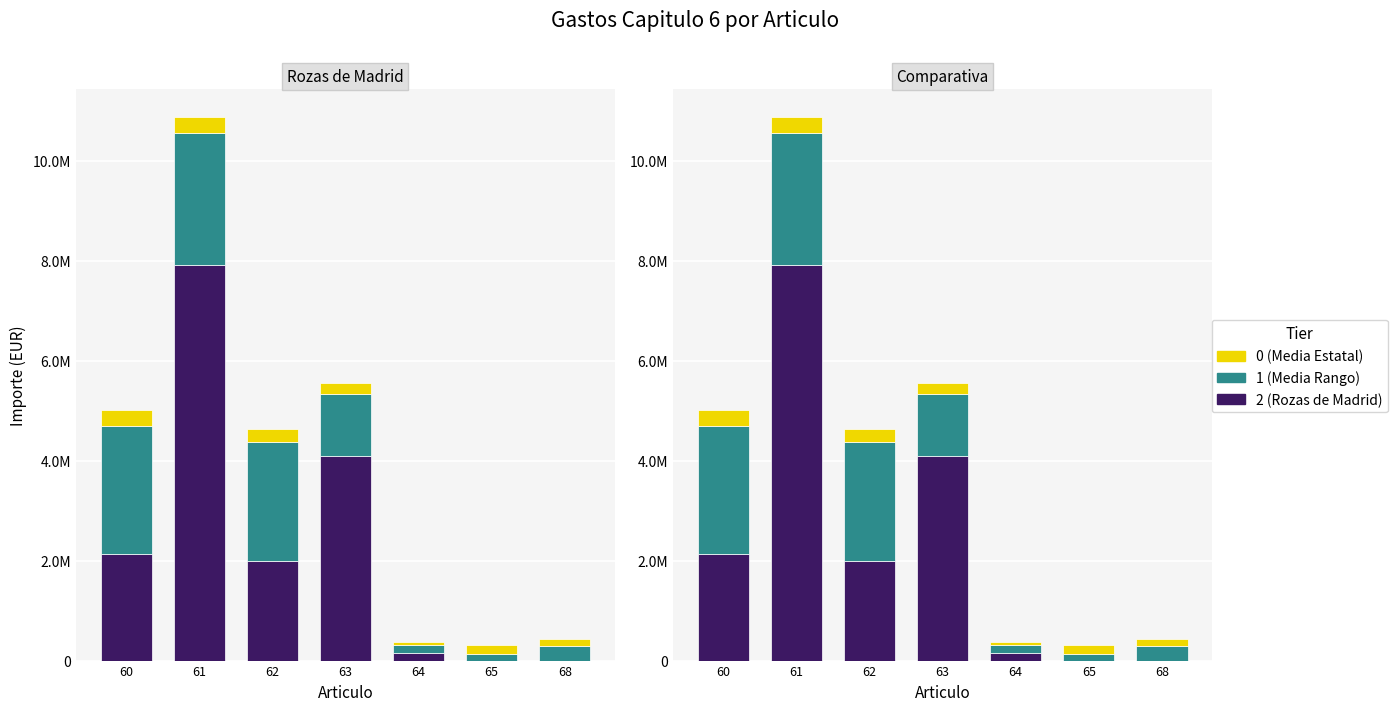

Is it true that Media Rango Poblacion (Importe) equals 950298.4 at 60?

False